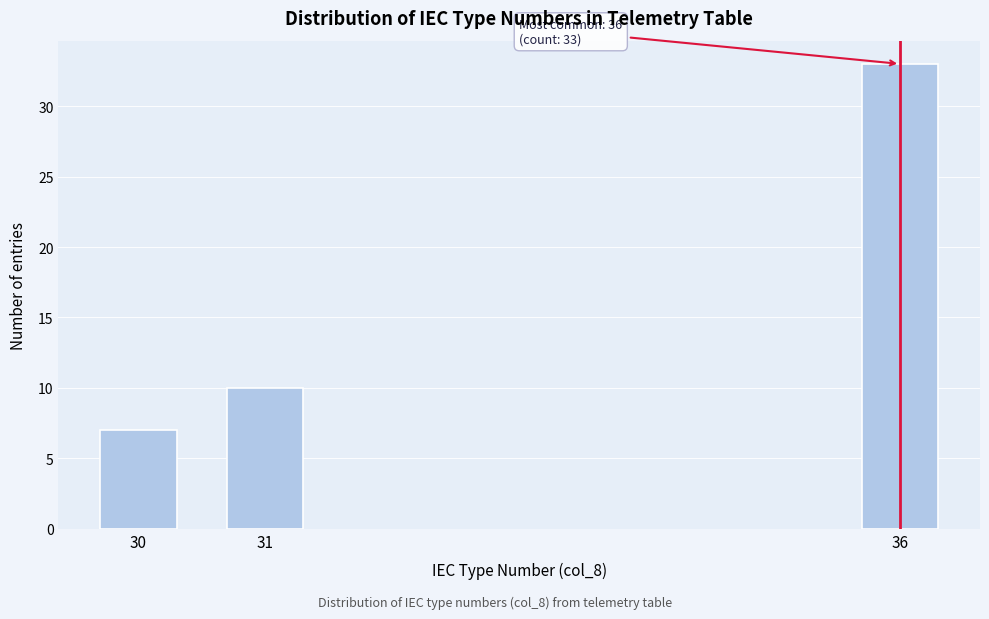

Reading right to left, transcribe all the data shown in this chart.

36=33	31=10	30=7